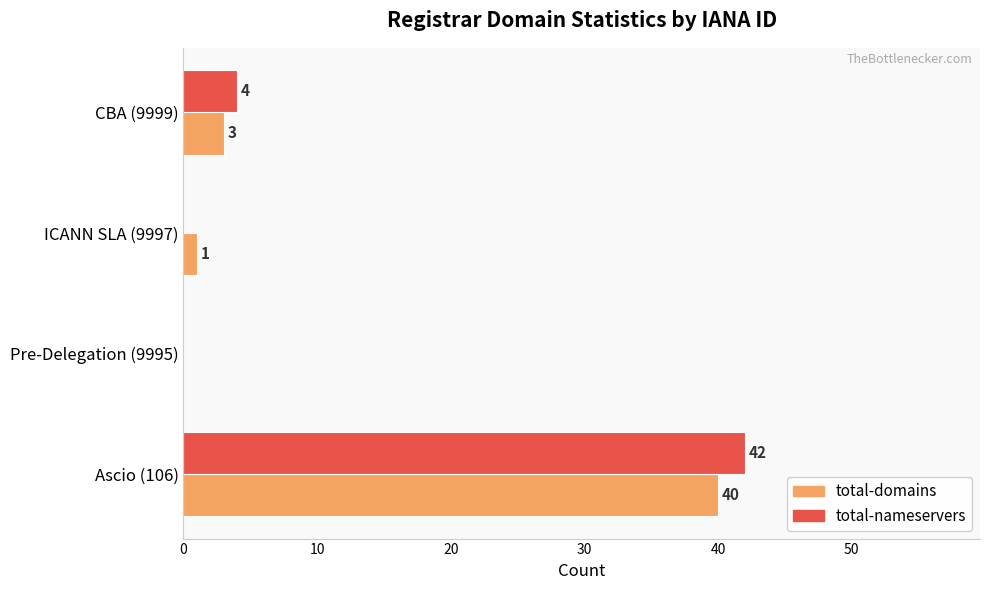

How many data points does each series have?

4